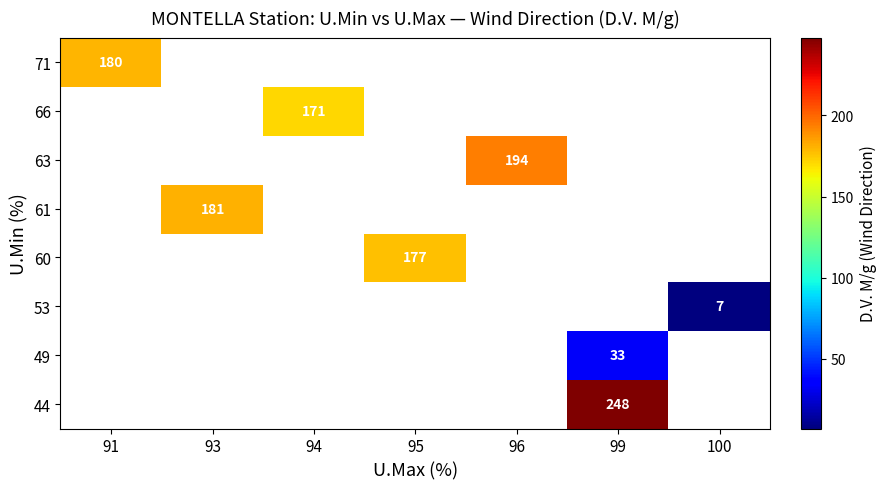

How many positive values does the 49 series have?

1